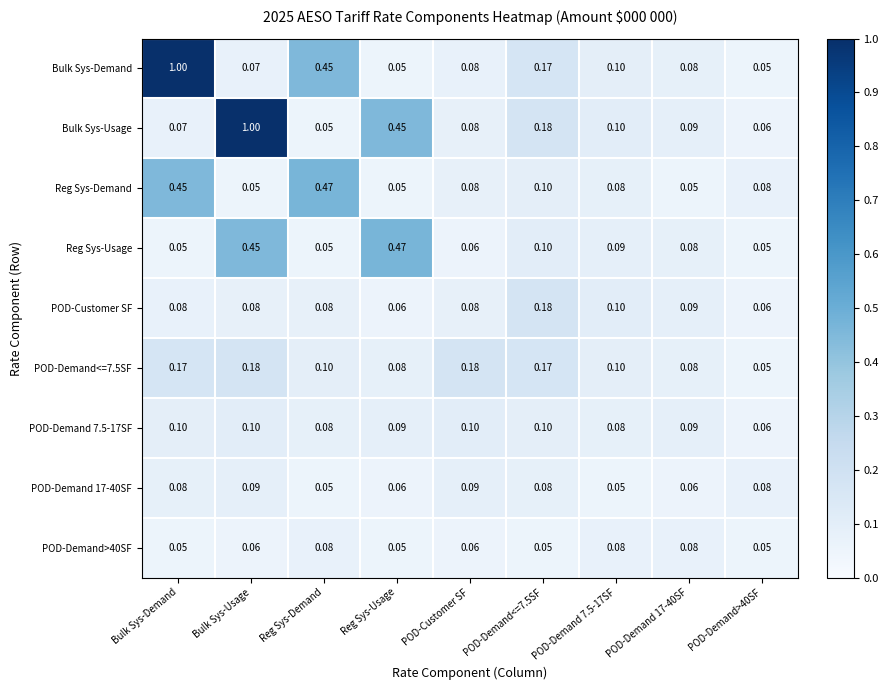

At which category is the sum across all series the highest?

Bulk Sys-Usage